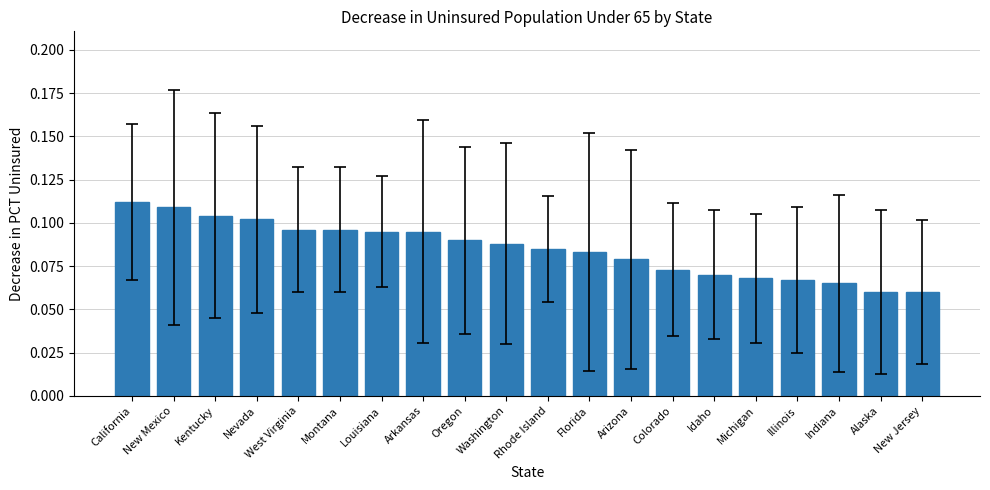

The value at Illinois is 0.0. True or false?

False